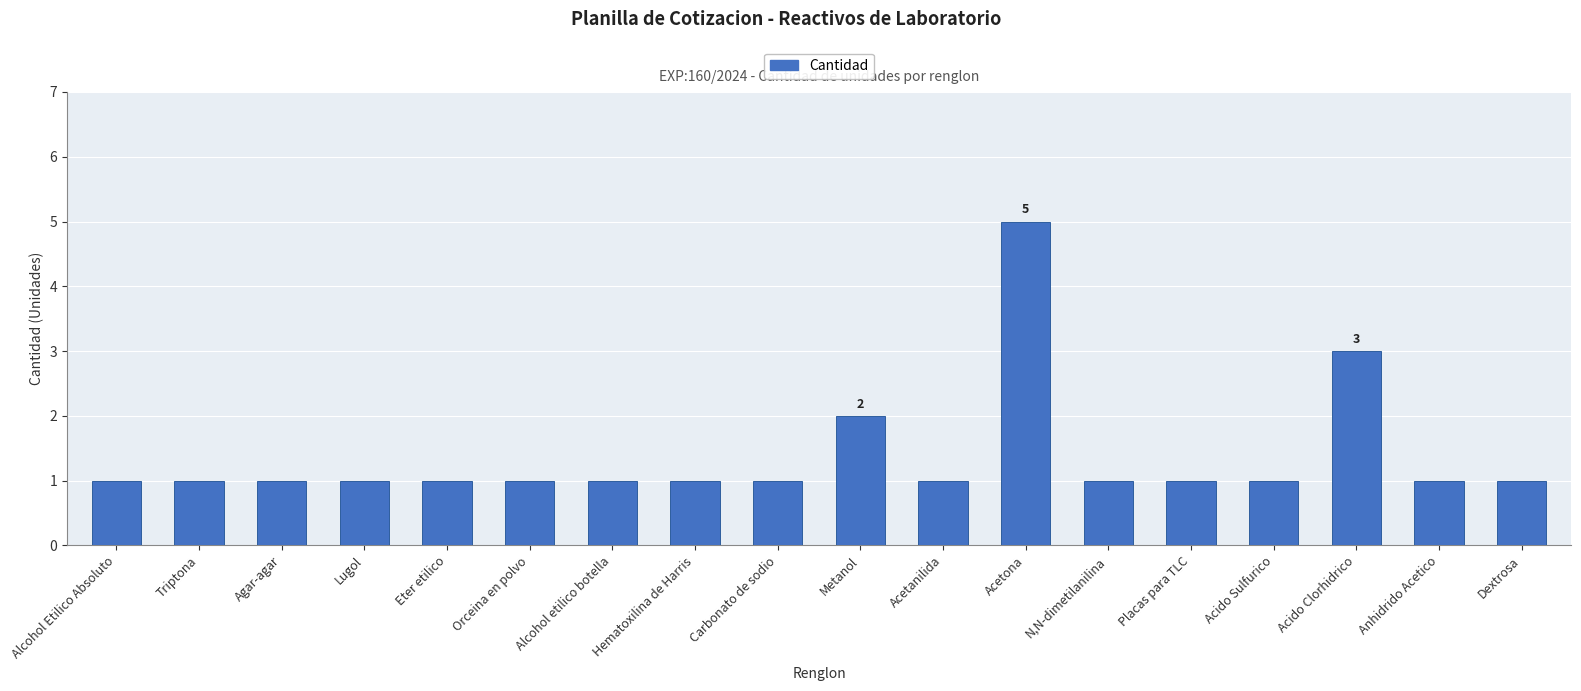

What is the greatest value displayed?

5